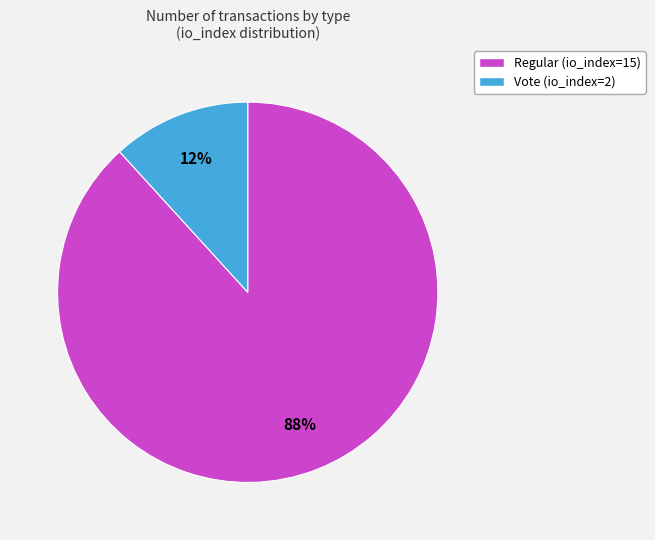

What percentage is the Vote (io_index=2) slice, to the nearest percent?

12%